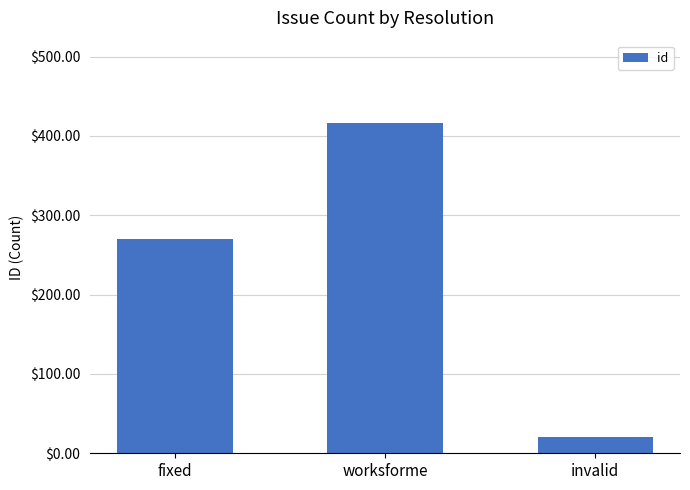

Count the values in the range 21 to 416.

3